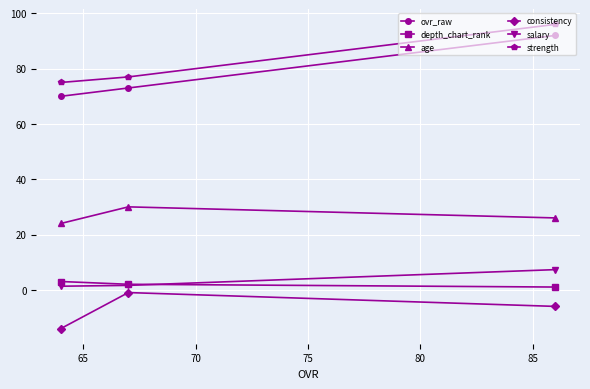

At how many categories does at least one series exceed 62?

3